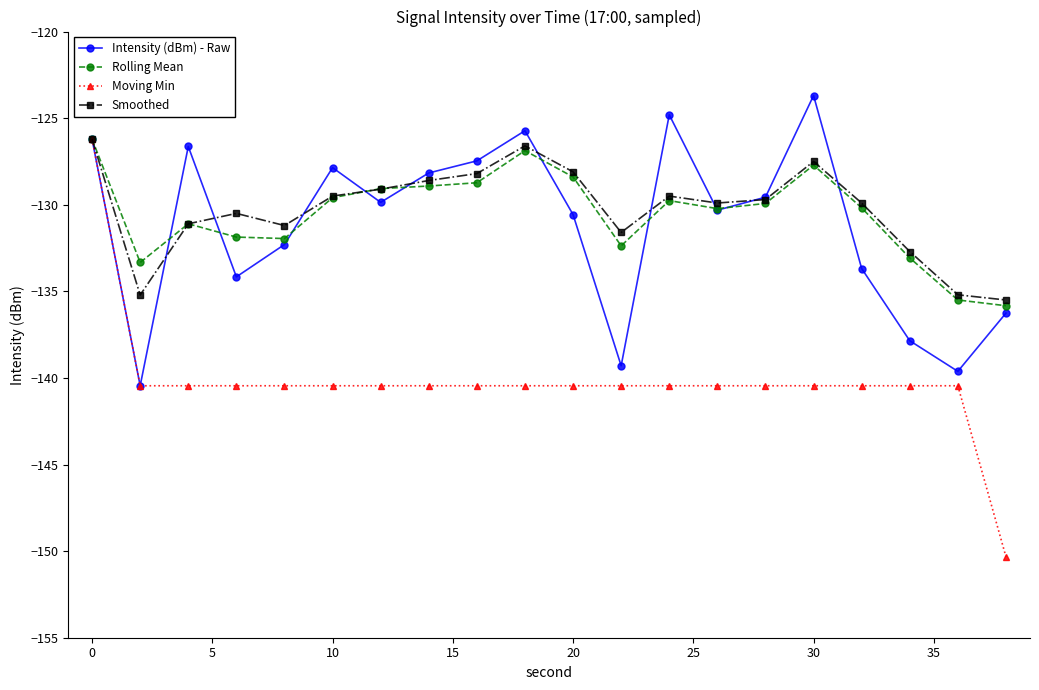

Which series has the widest spread of values?

Moving Min